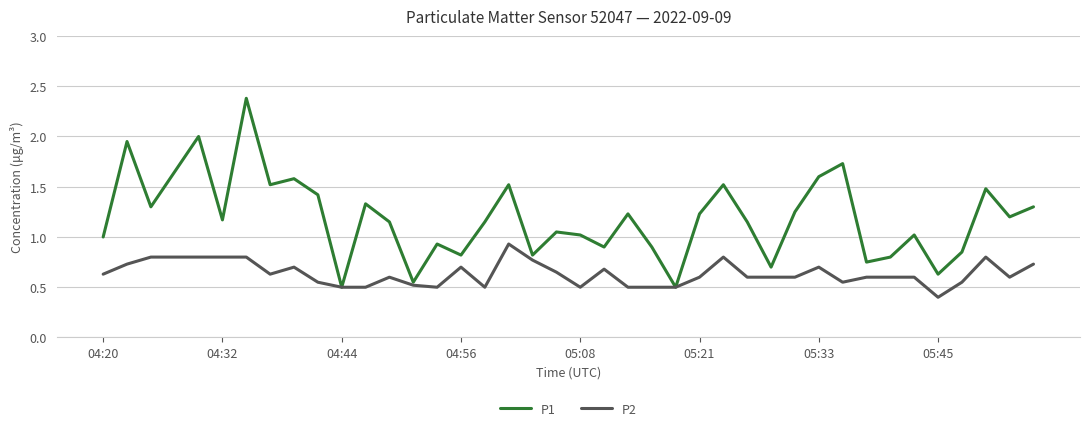

Rank the series by their maximum value, from highest to lowest.

P1, P2